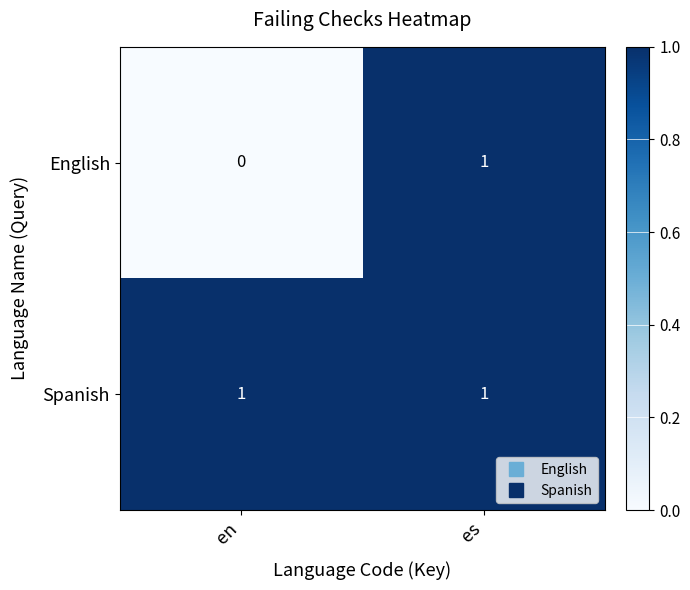

Reading left to right, extract all data points from this chart.

English: 0	1
Spanish: 1	1